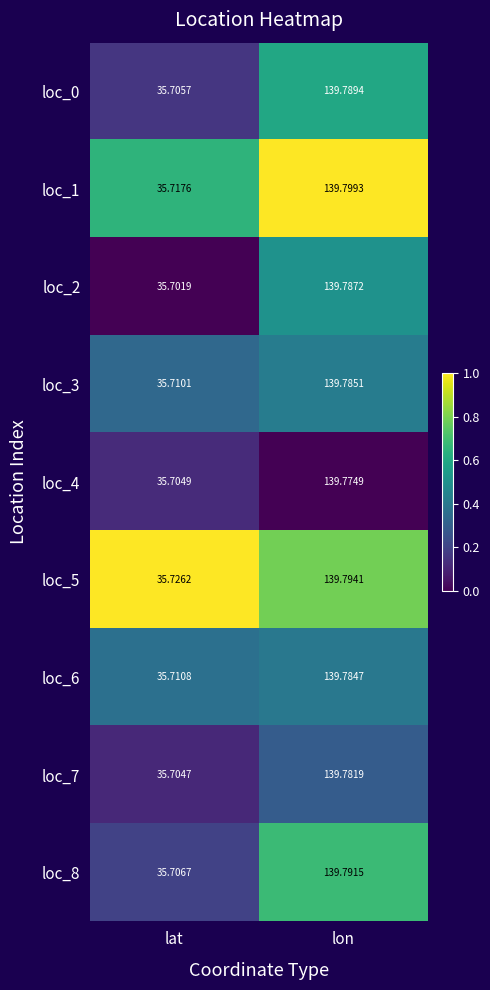

How many distinct data groups are displayed?

9